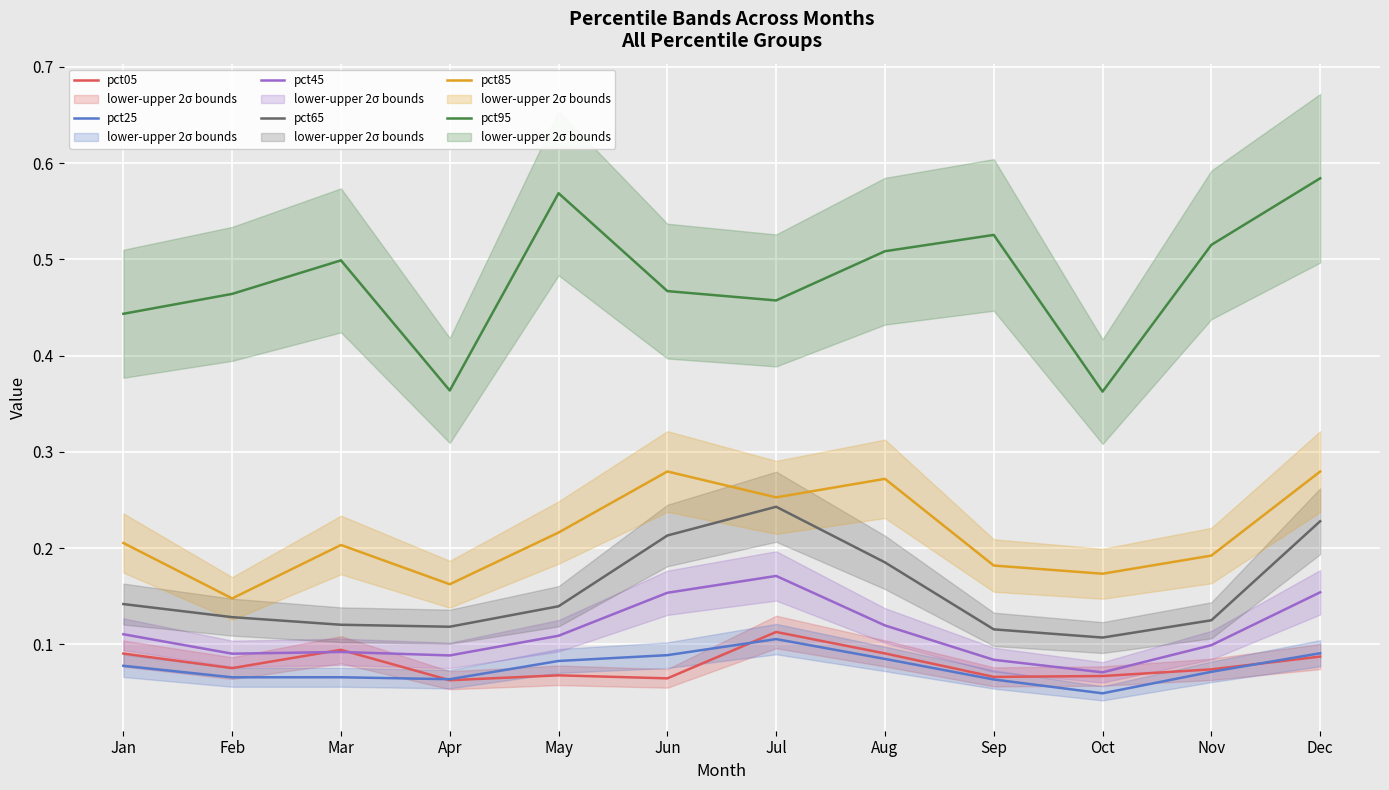

What is the total value across all series at Jan?

1.1